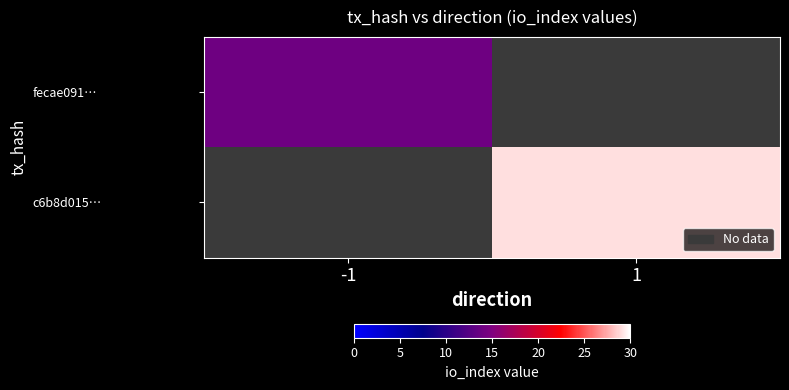

List the series in order of their overall mean, highest first.

fecae091…, c6b8d015…